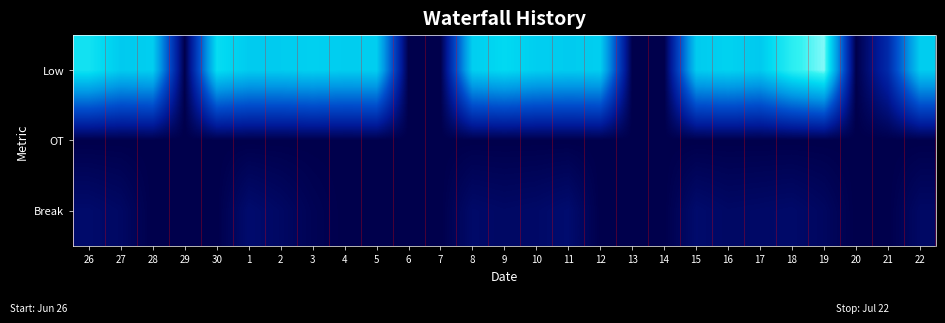

List the series in order of their peak value, lowest first.

OT, Break, Low